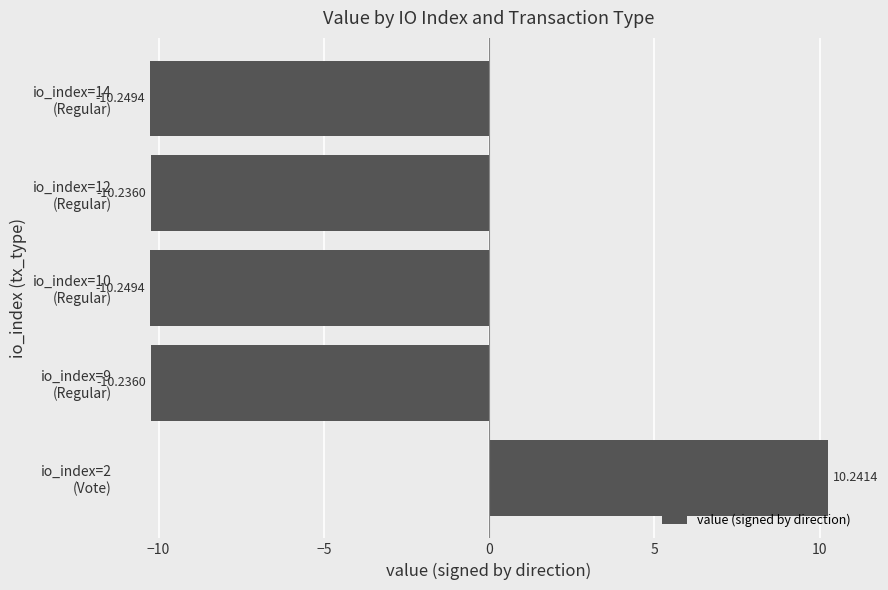

Does the chart contain any negative values?

Yes